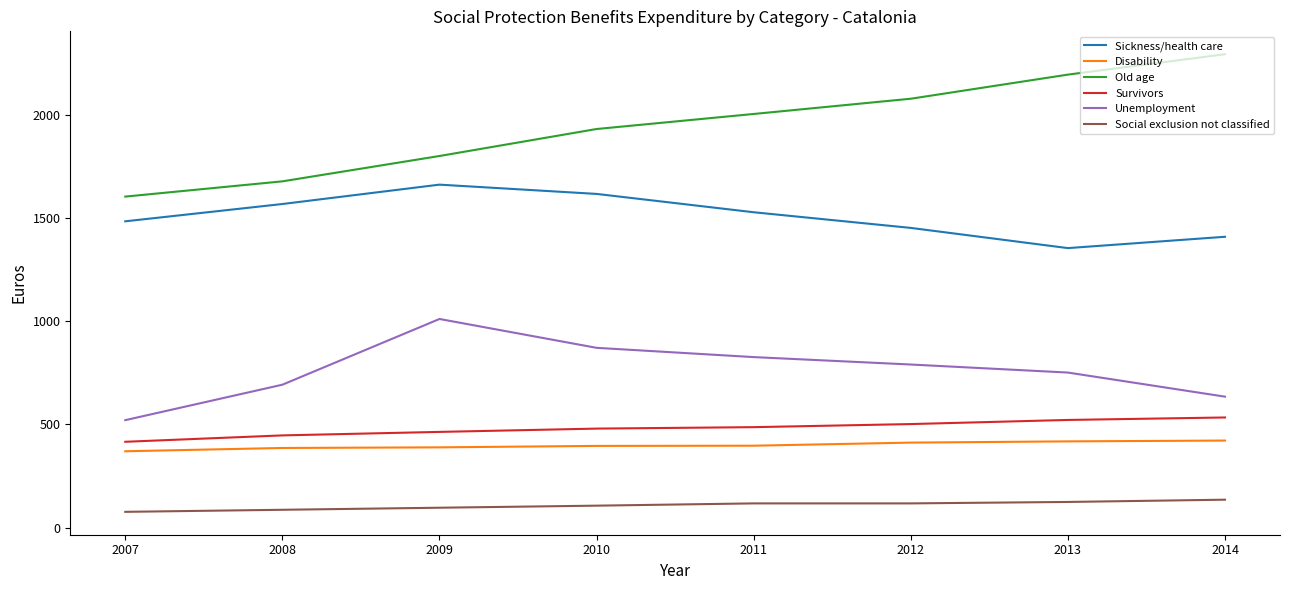

What is the difference between the highest and lowest values at 2010?

1828